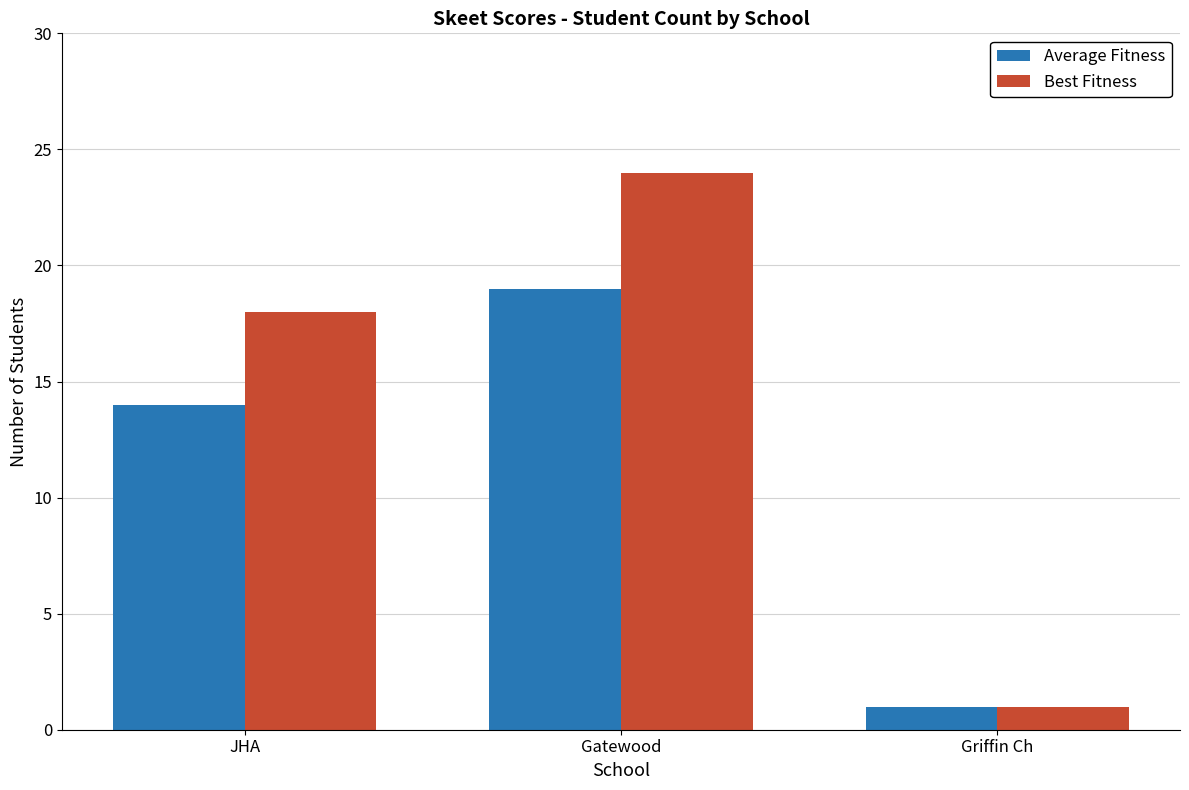

At which category is the sum across all series the highest?

Gatewood